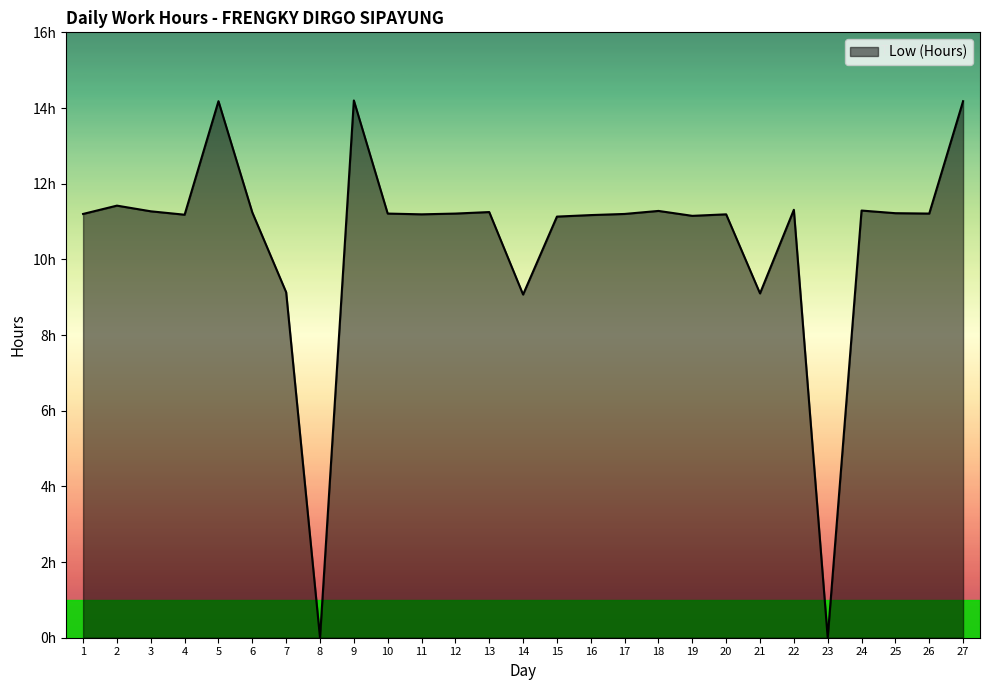

Between 20 and 8, which is larger?

20